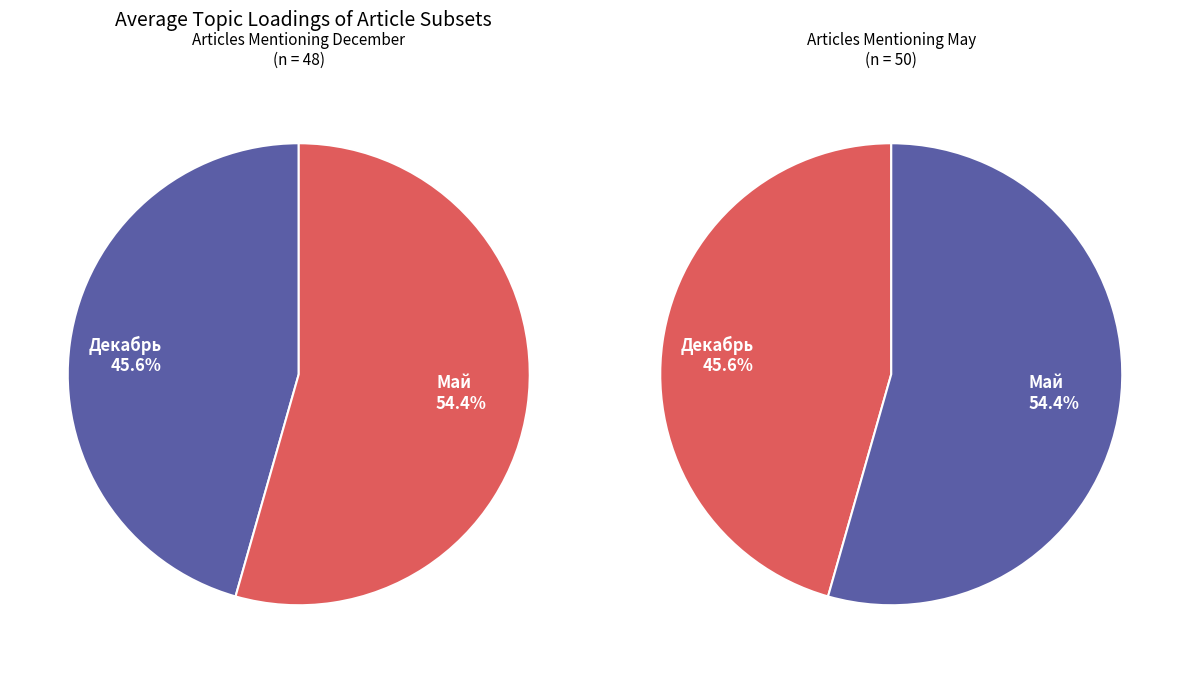

Which slice is the smallest?

Декабрь